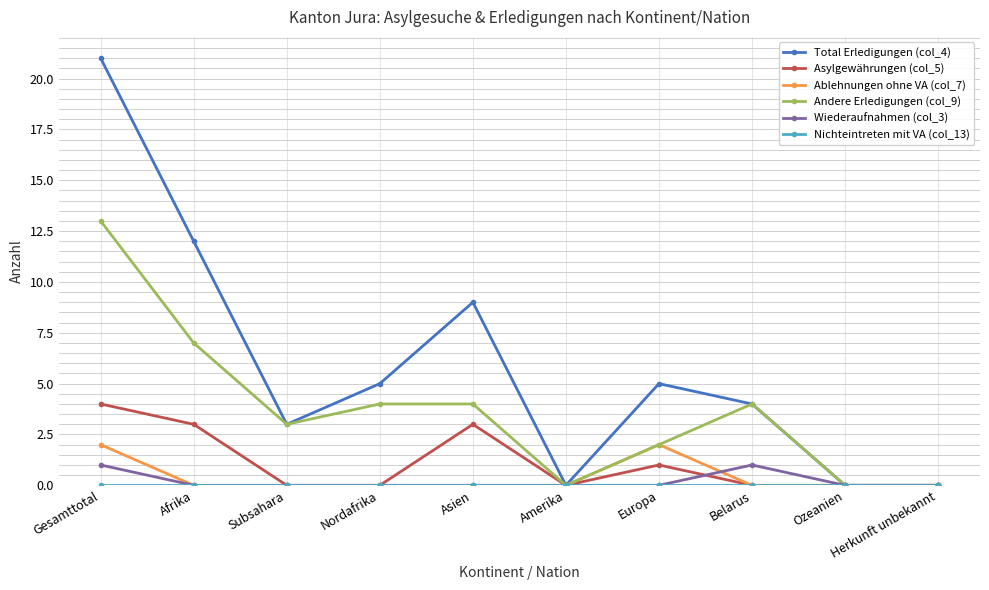

Which series changed the most between Asien and Ozeanien?

Total Erledigungen (col_4)